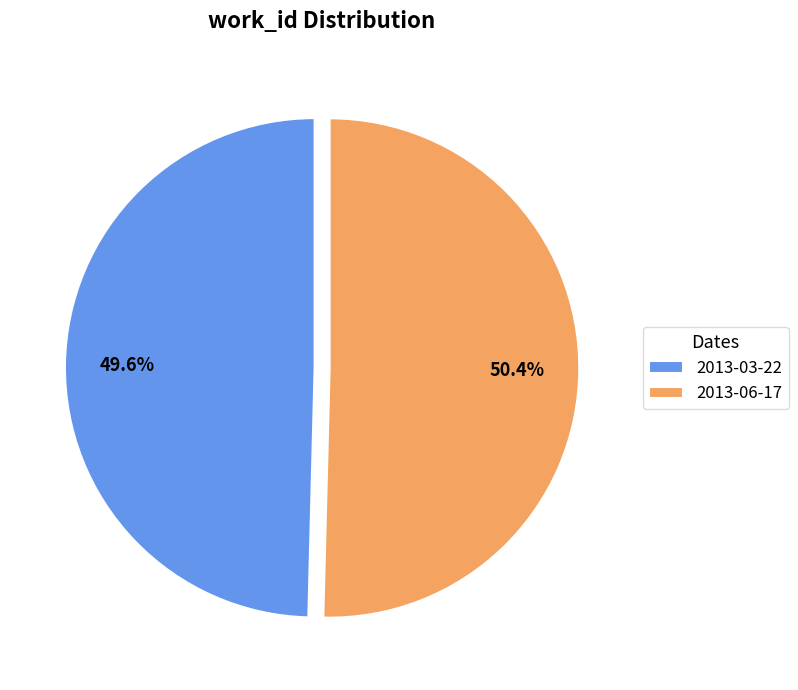

To the nearest percent, what is the combined percentage of 2013-03-22 and 2013-06-17?

100%